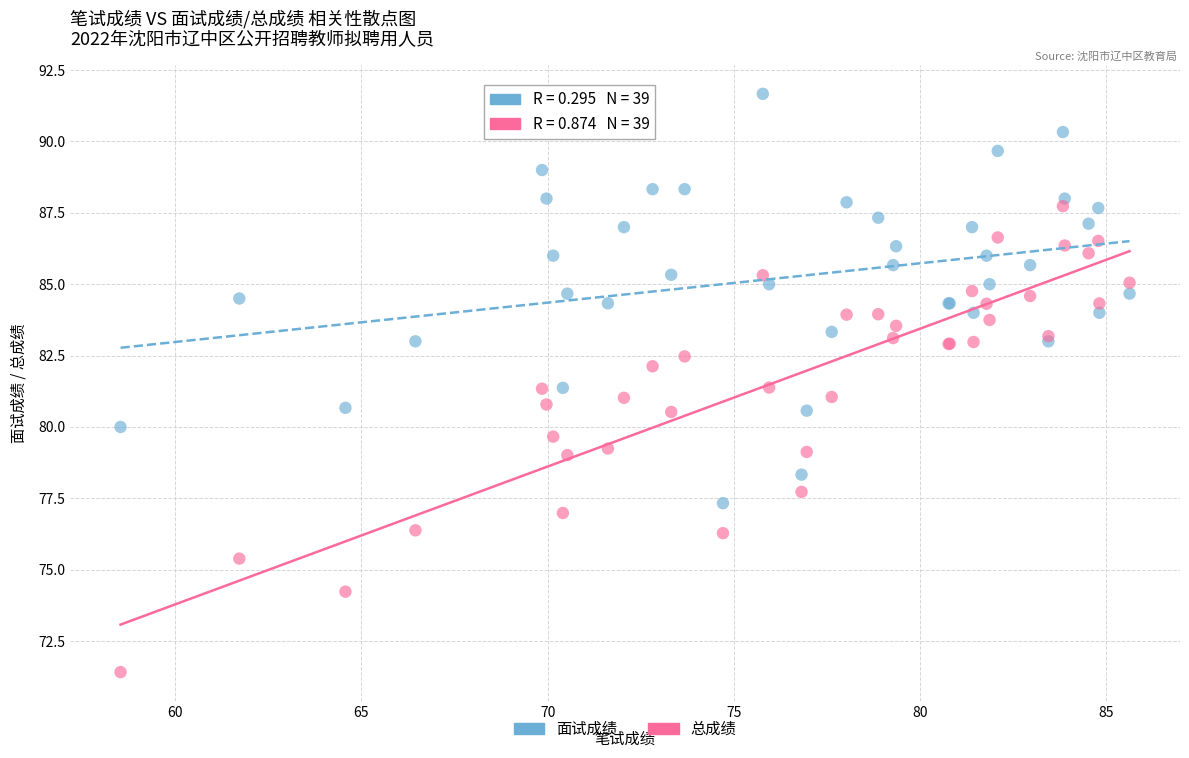

Which series has the widest spread of Y values?

总成绩